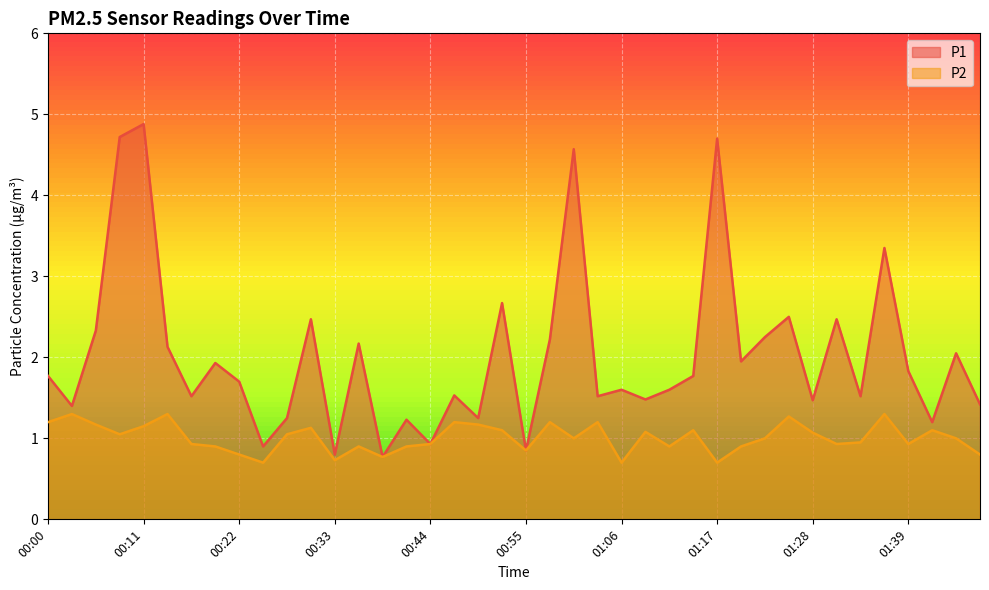

At which label does P2 reach its peak?

00:03